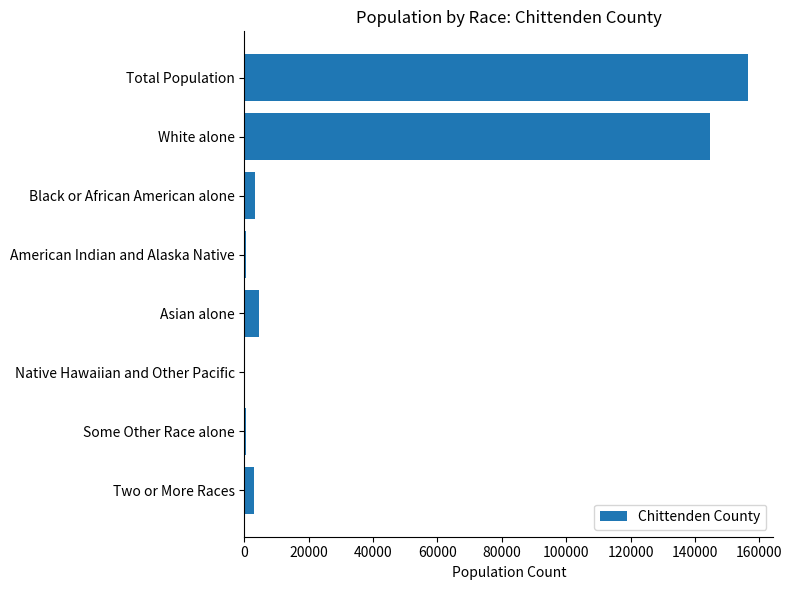

The value at Asian alone is 4399. True or false?

True